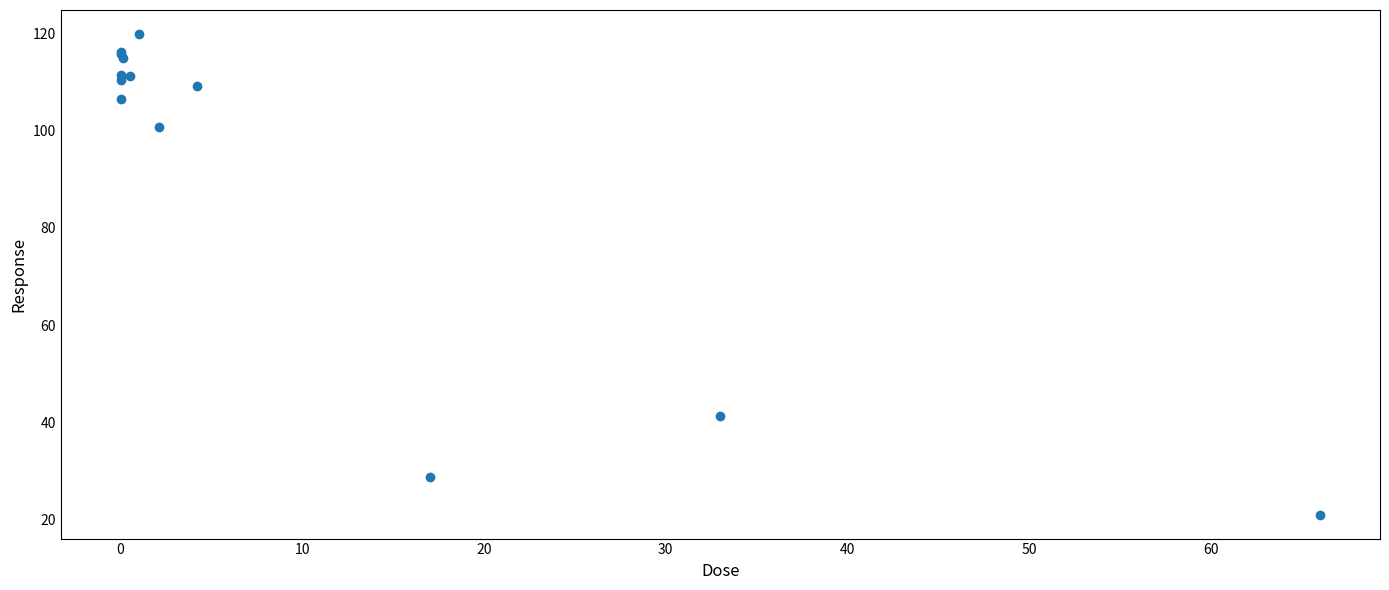

What Y value in the scatter plot is closest to 70?

41.3